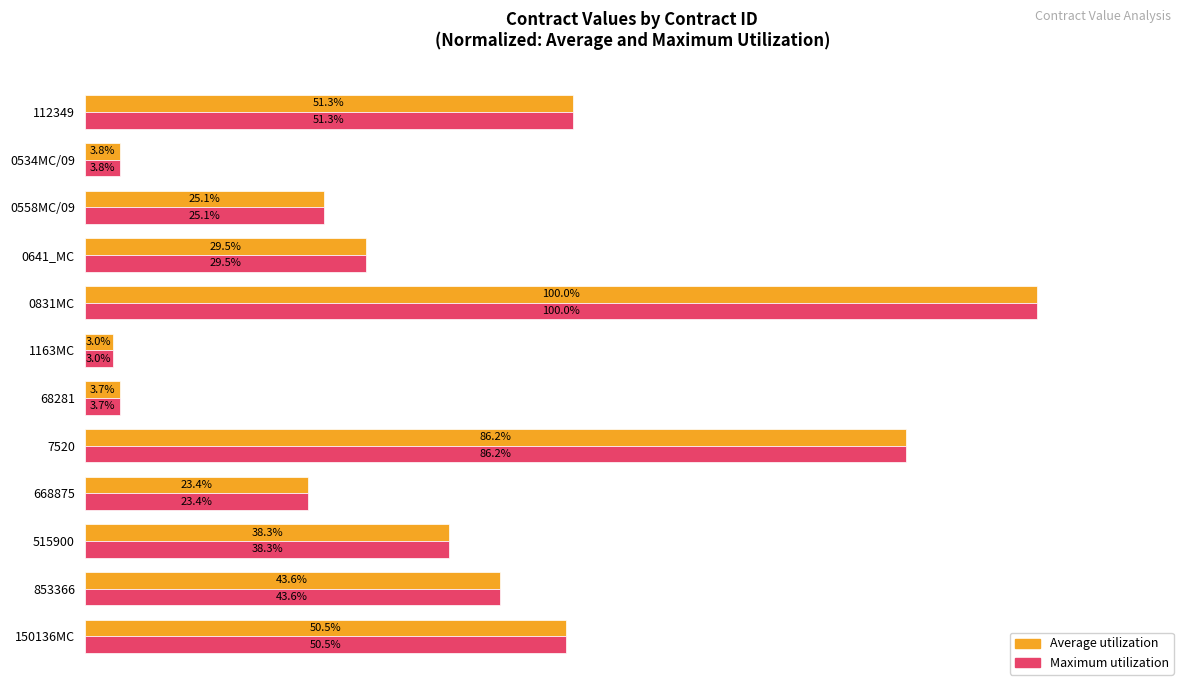

Which category has the highest value across all series?

0831MC